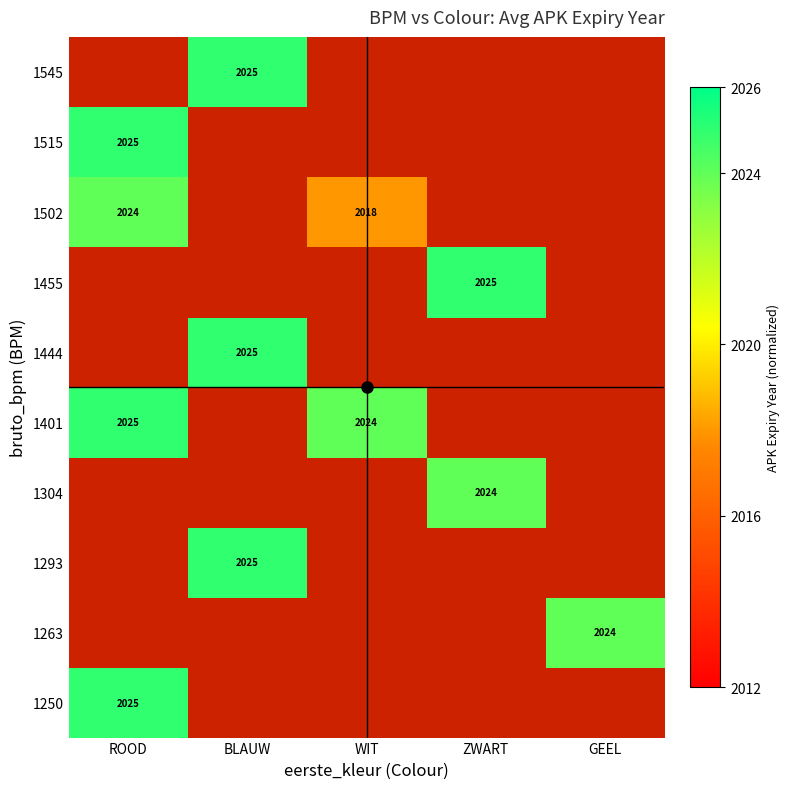

Which category has the highest value across all series?

ROOD